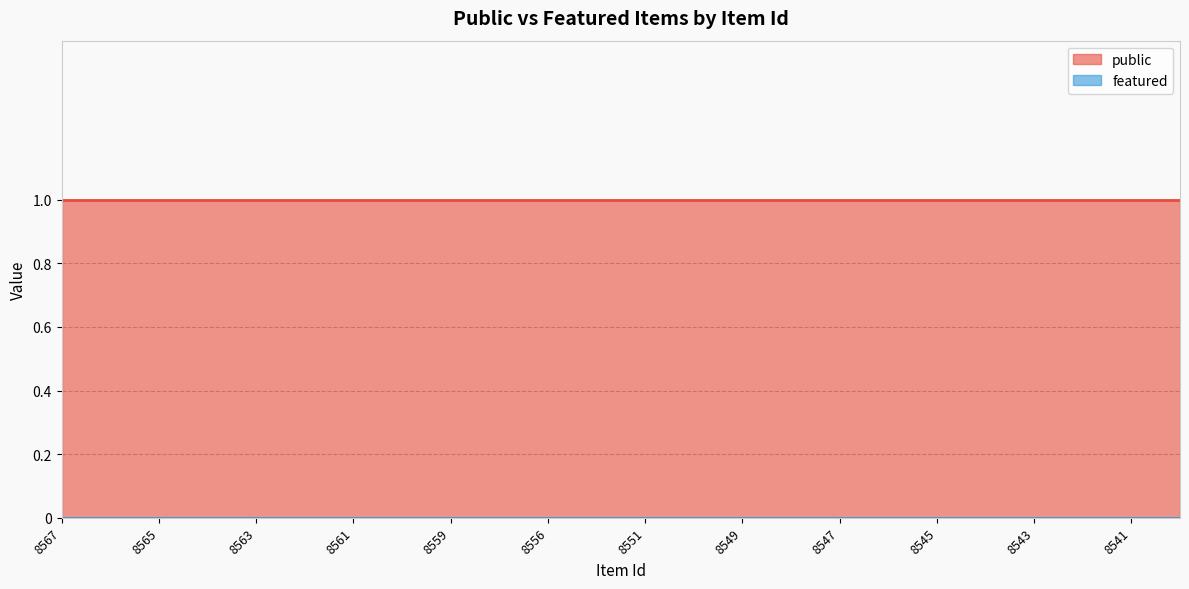

Which series has the largest range (max minus min)?

public